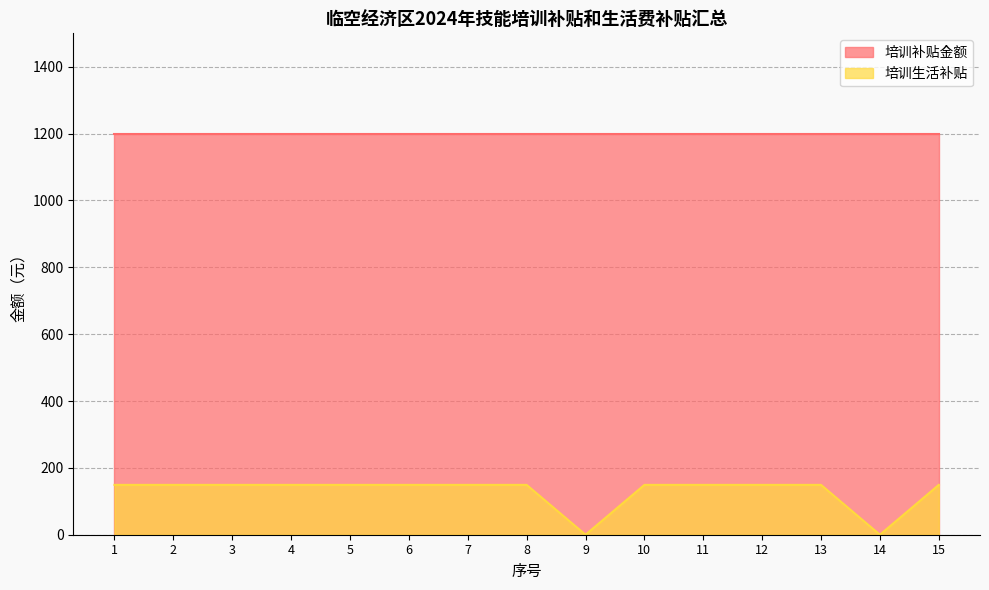

List the labels in order of value, largest first.

1, 2, 3, 4, 5, 6, 7, 8, 10, 11, 12, 13, 15, 9, 14